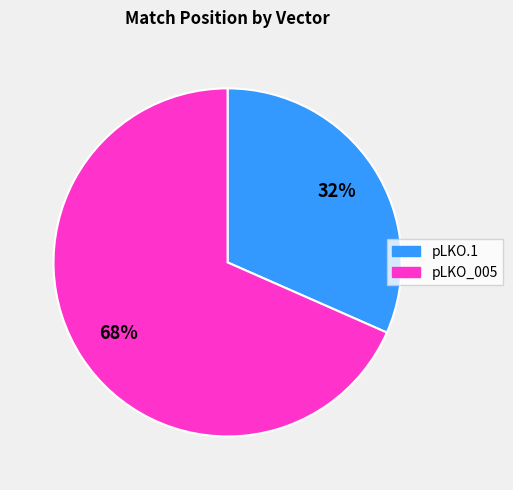

To the nearest percent, what is the combined percentage of pLKO_005 and pLKO.1?

100%